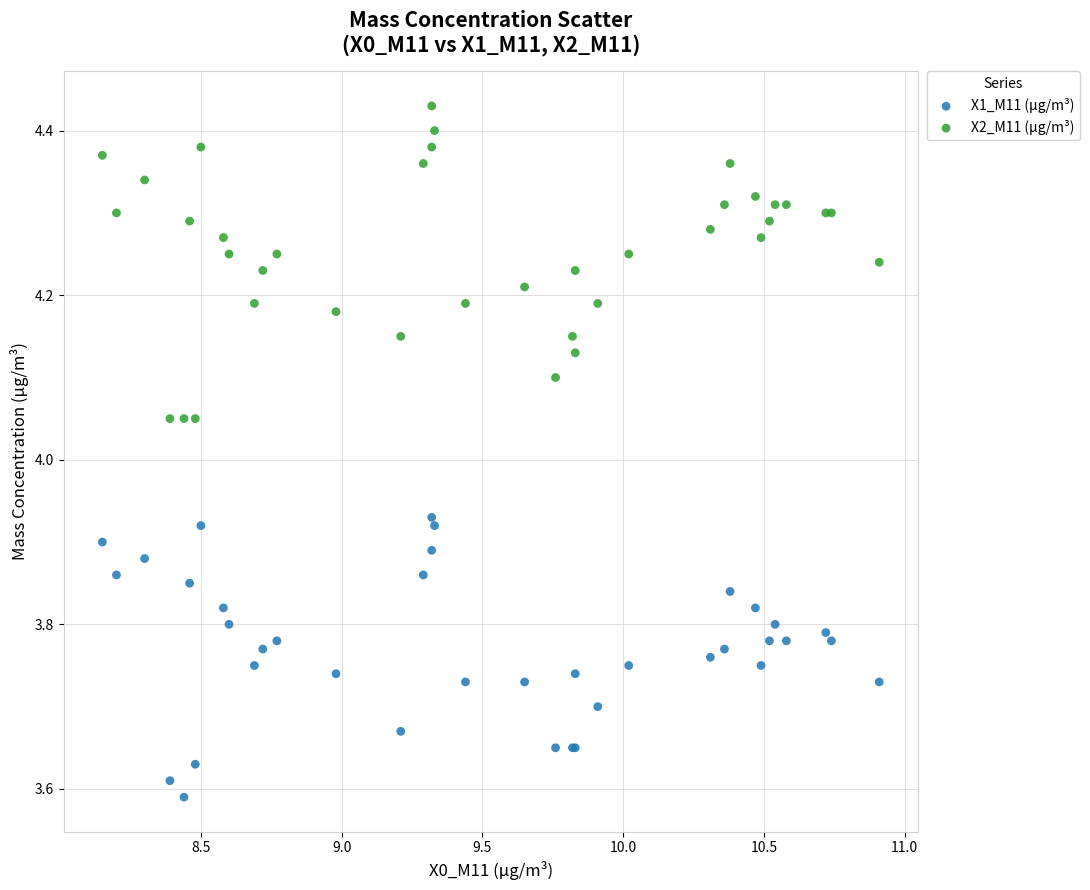

Which series has the widest spread of Y values?

X2_M11 (μg/m³)